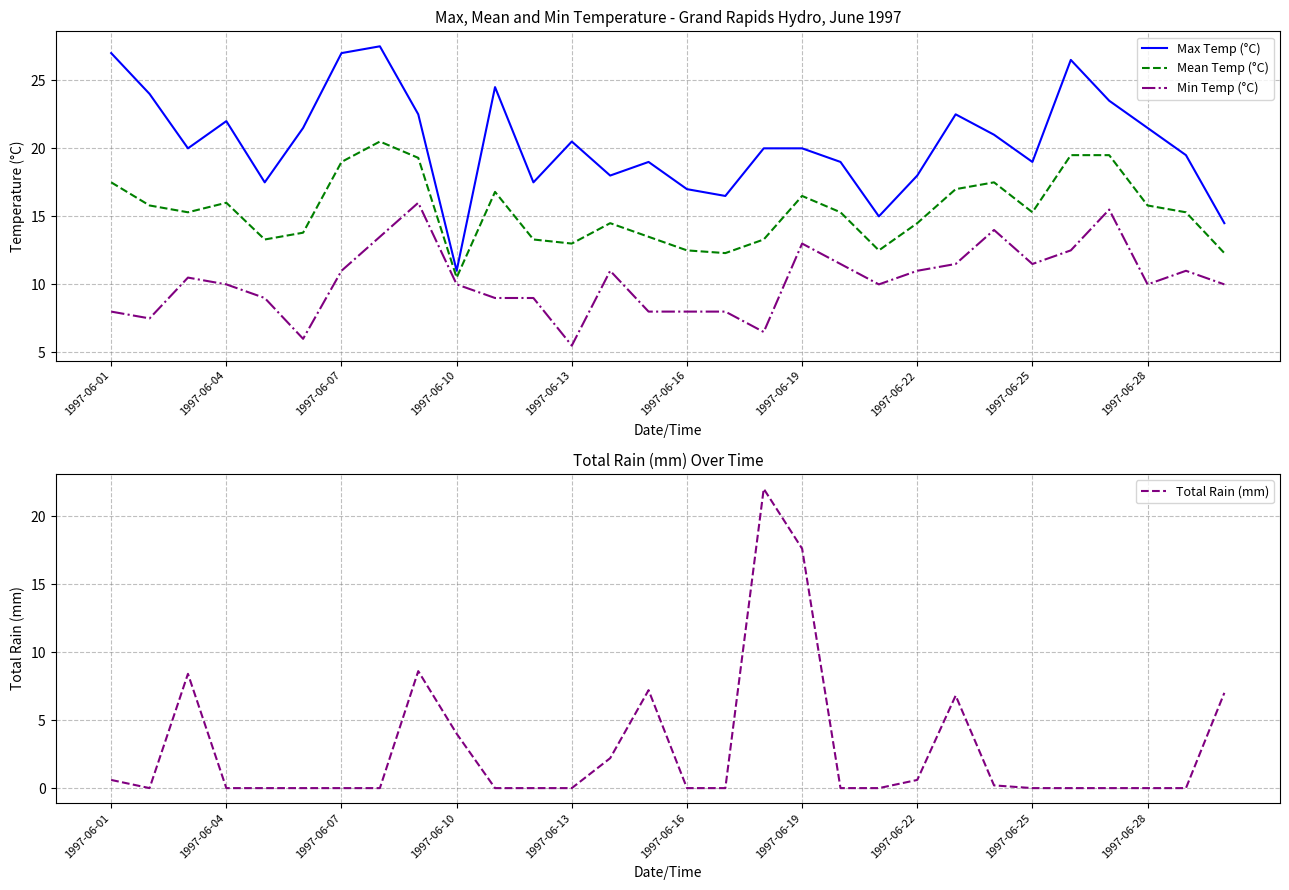

What is the highest value of the Min Temp (°C) series?

16.0